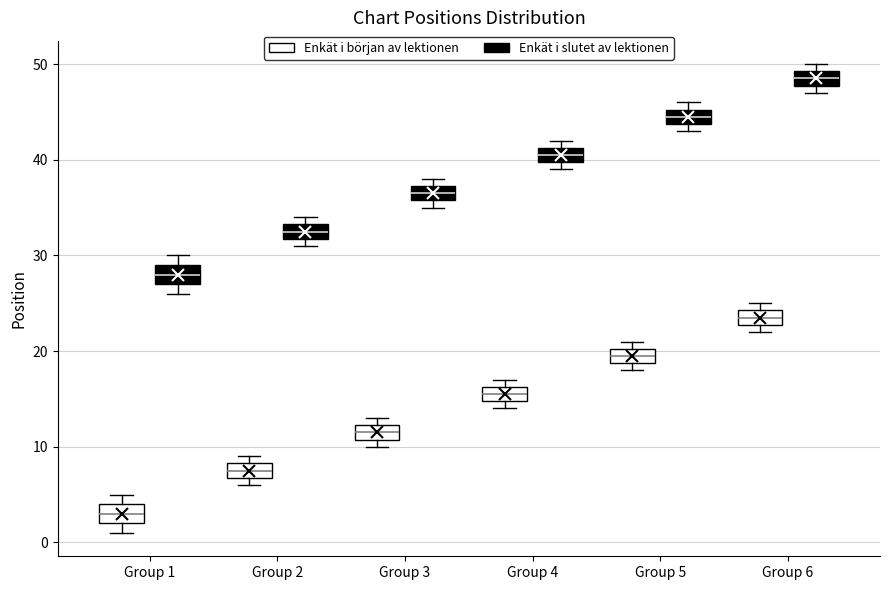

Reading left to right, read every box against the y-axis: the position of its median line, the range the box covers, and the ends of its whiskers. The values are not printed on the chart, so give them approximately, as read against the axis.

Group 1 (Enkät i början av lektionen): median 3, box 2 to 4, whiskers 1 to 5
Group 1 (Enkät i slutet av lektionen): median 28, box 27 to 29, whiskers 26 to 30
Group 2 (Enkät i början av lektionen): median 8 (inside the box), box 7 to 8, whiskers 6 to 9
Group 2 (Enkät i slutet av lektionen): median 33 (inside the box), box 32 to 33, whiskers 31 to 34
Group 3 (Enkät i början av lektionen): median 12 (inside the box), box 11 to 12, whiskers 10 to 13
Group 3 (Enkät i slutet av lektionen): median 37 (inside the box), box 36 to 37, whiskers 35 to 38
Group 4 (Enkät i början av lektionen): median 16 (inside the box), box 15 to 16, whiskers 14 to 17
Group 4 (Enkät i slutet av lektionen): median 41 (inside the box), box 40 to 41, whiskers 39 to 42
Group 5 (Enkät i början av lektionen): median 20 (inside the box), box 19 to 20, whiskers 18 to 21
Group 5 (Enkät i slutet av lektionen): median 45 (inside the box), box 44 to 45, whiskers 43 to 46
Group 6 (Enkät i början av lektionen): median 24 (inside the box), box 23 to 24, whiskers 22 to 25
Group 6 (Enkät i slutet av lektionen): median 49 (inside the box), box 48 to 49, whiskers 47 to 50